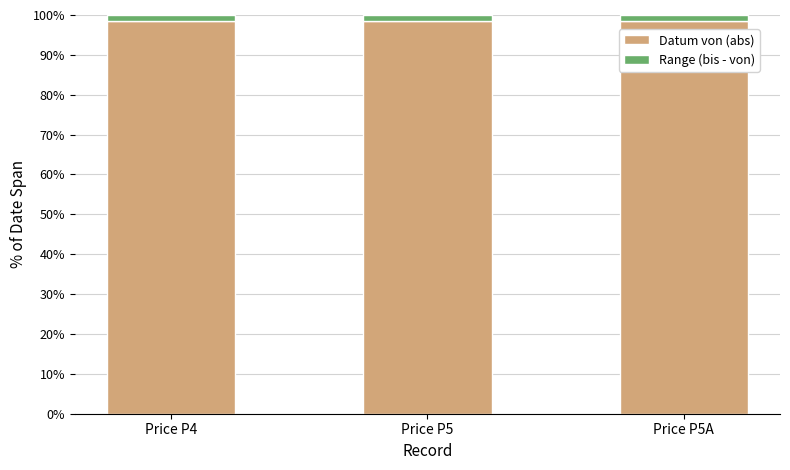

True or false: Datum von (abs) has a value of 98.5 at Price P5A.

True